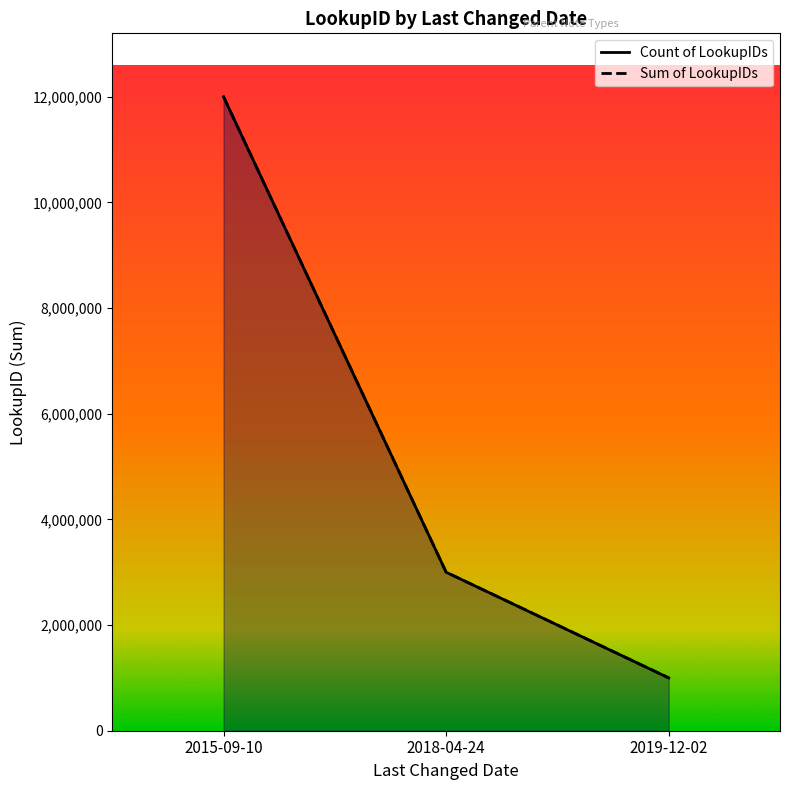

True or false: Count of LookupIDs has a value of 3000368.2 at 2018-04-24.

True